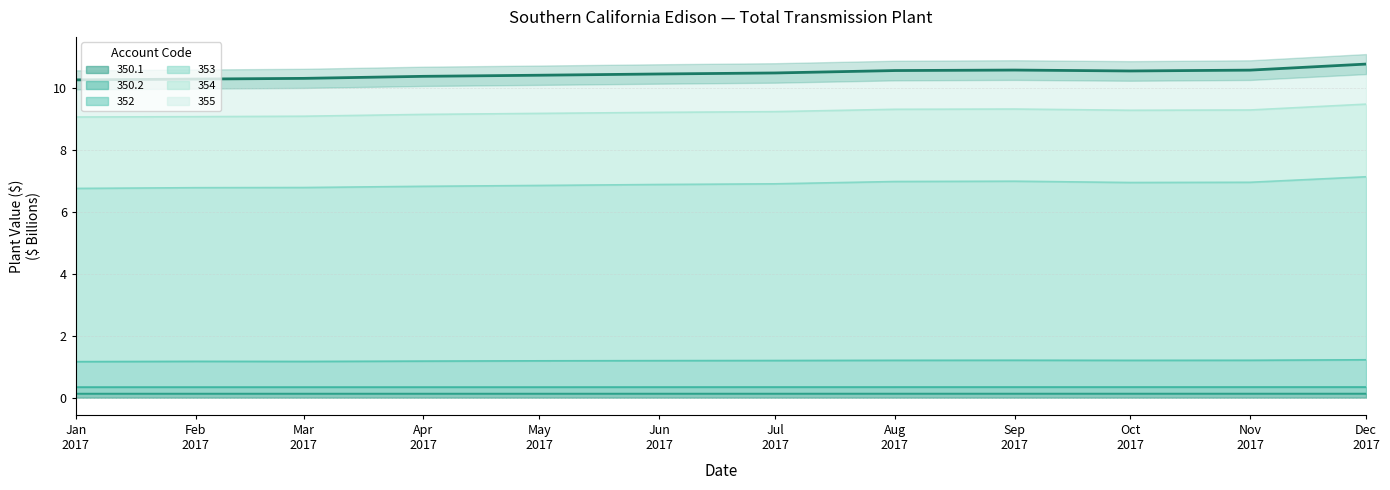

Which series has the largest total across all categories?

353